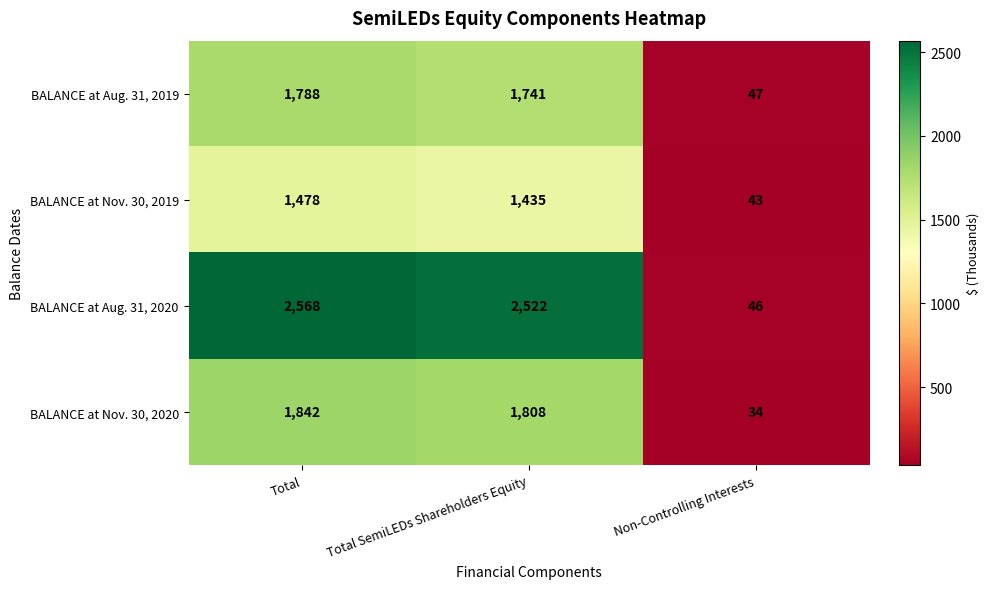

What value does the BALANCE at Aug. 31, 2019 series have at Non-Controlling Interests, to the nearest 50?

50